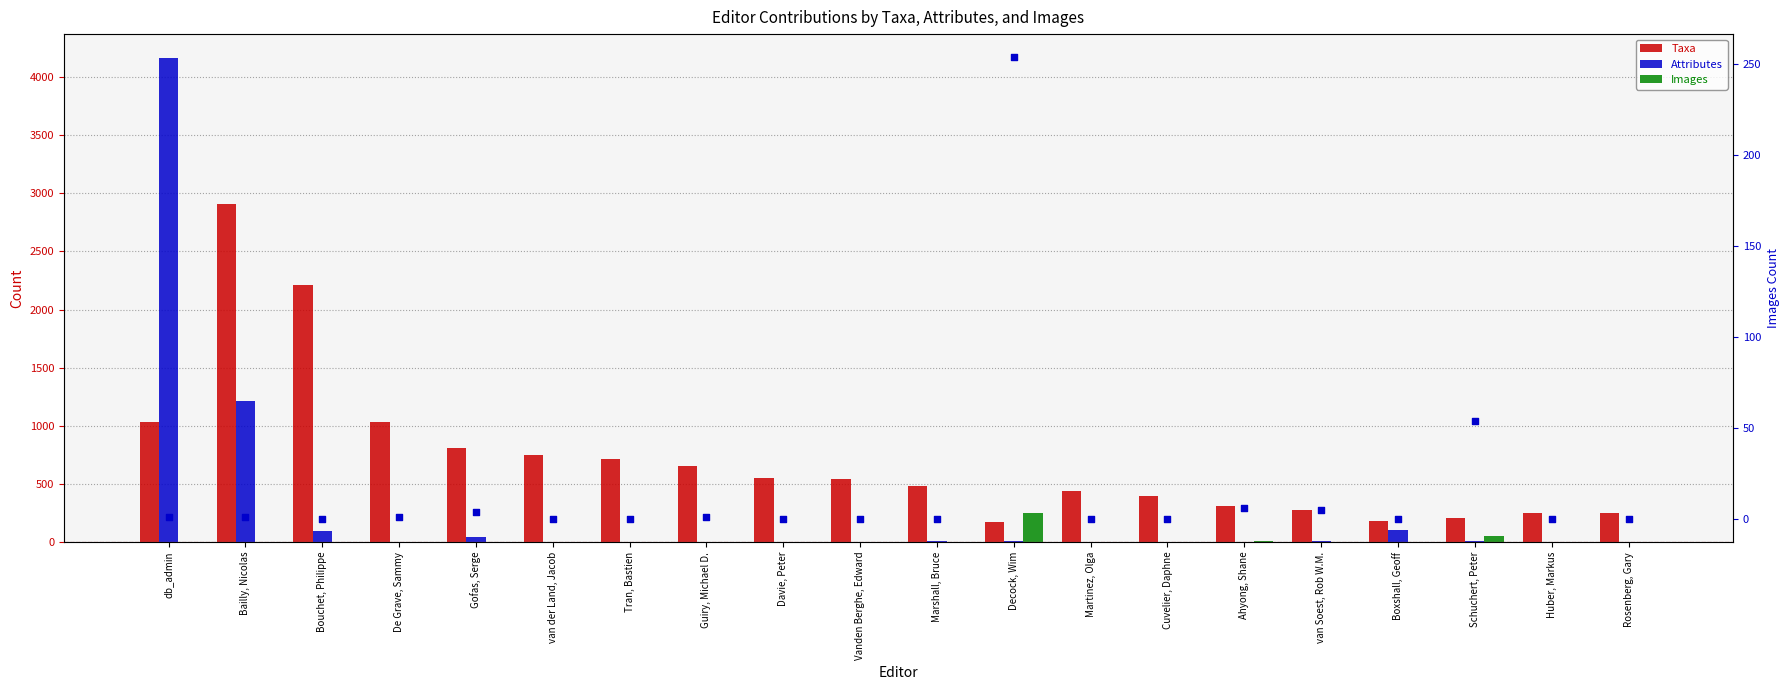

At which category is the sum across all series the highest?

db_admin